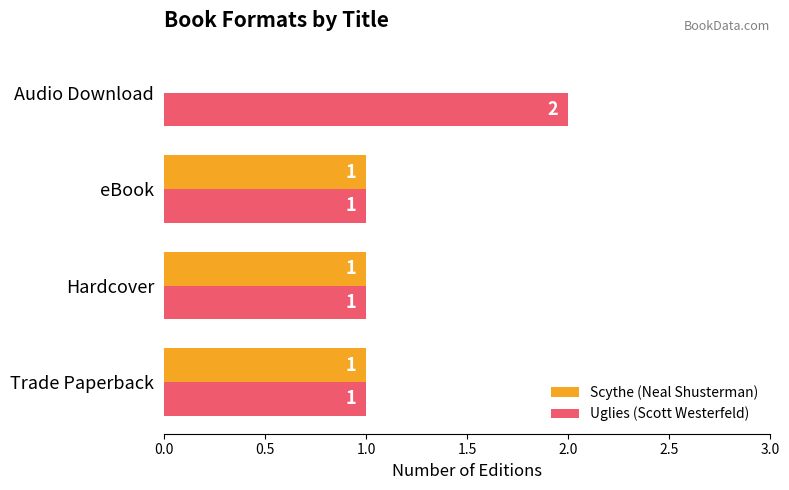

Which category has the highest value in the Uglies (Scott Westerfeld) series?

Audio Download